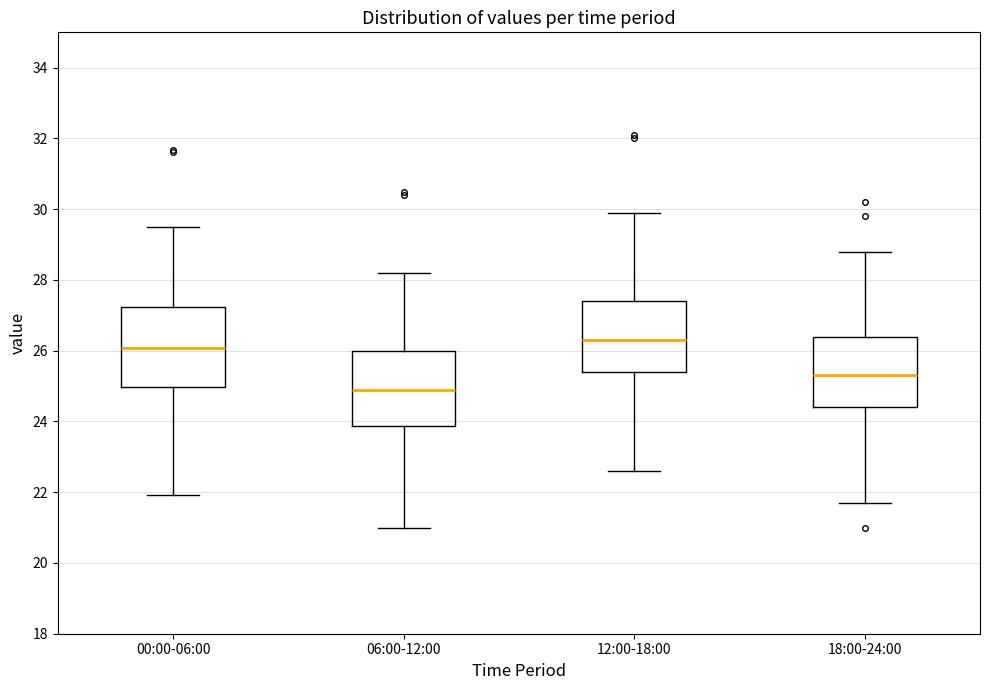

Which box's median line is the lowest?

06:00-12:00